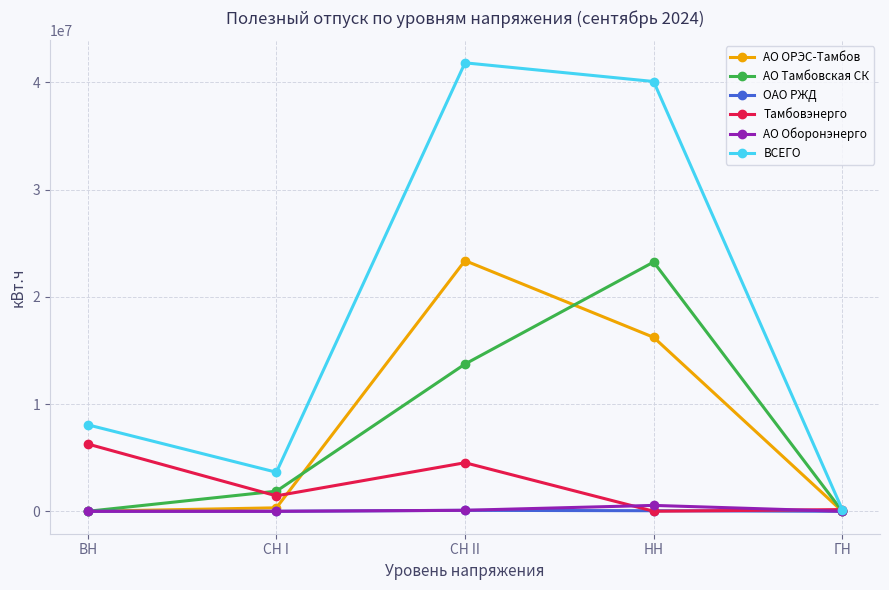

At which label is АО Тамбовская СК closest to 11625735?

СН II